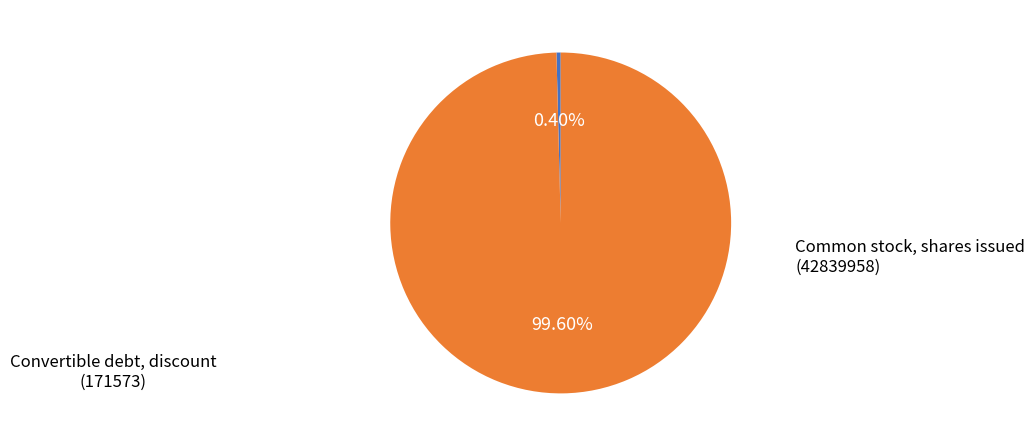

Count the number of slices in the pie.

2